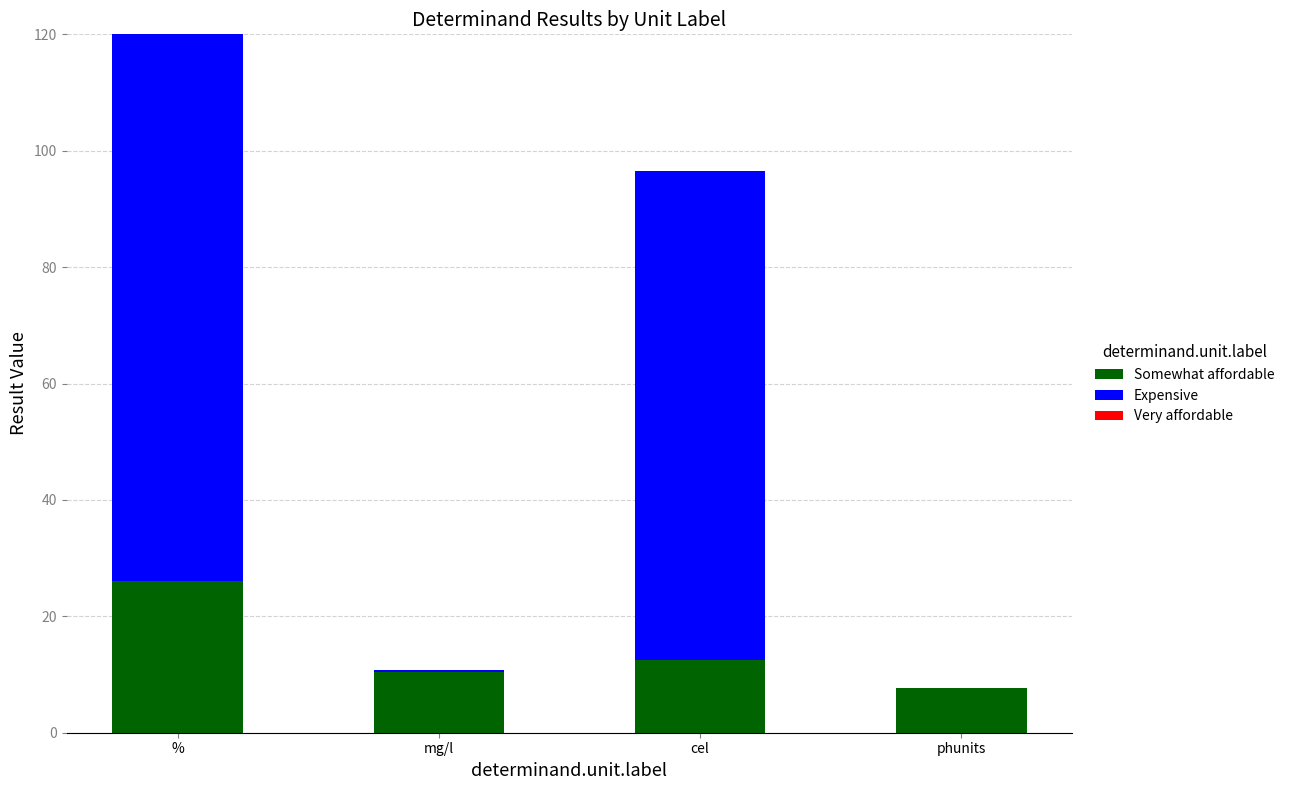

How many distinct data groups are displayed?

3